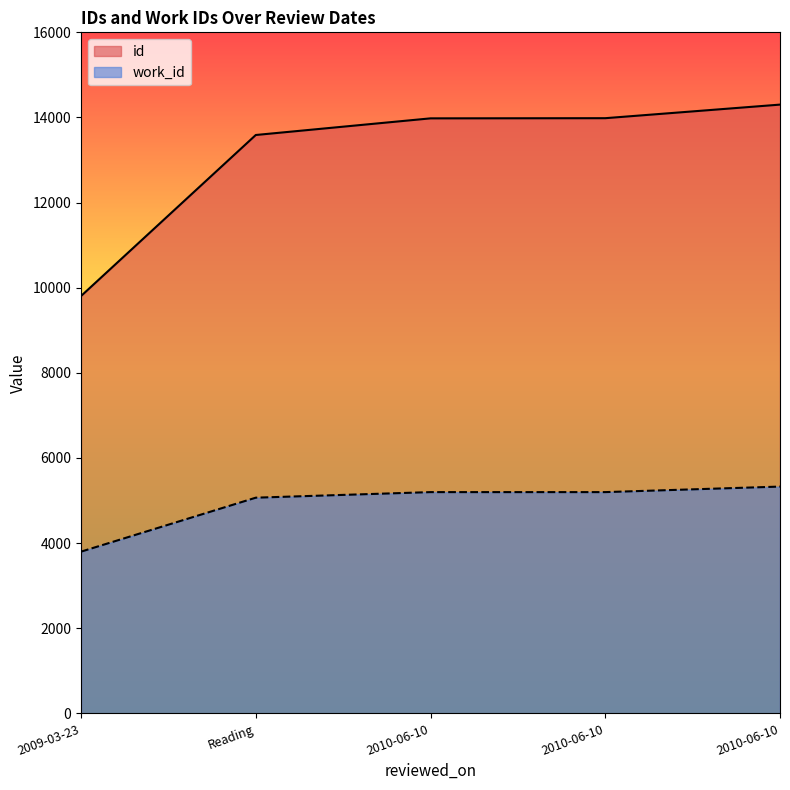

At how many categories does at least one series exceed 12563?

4